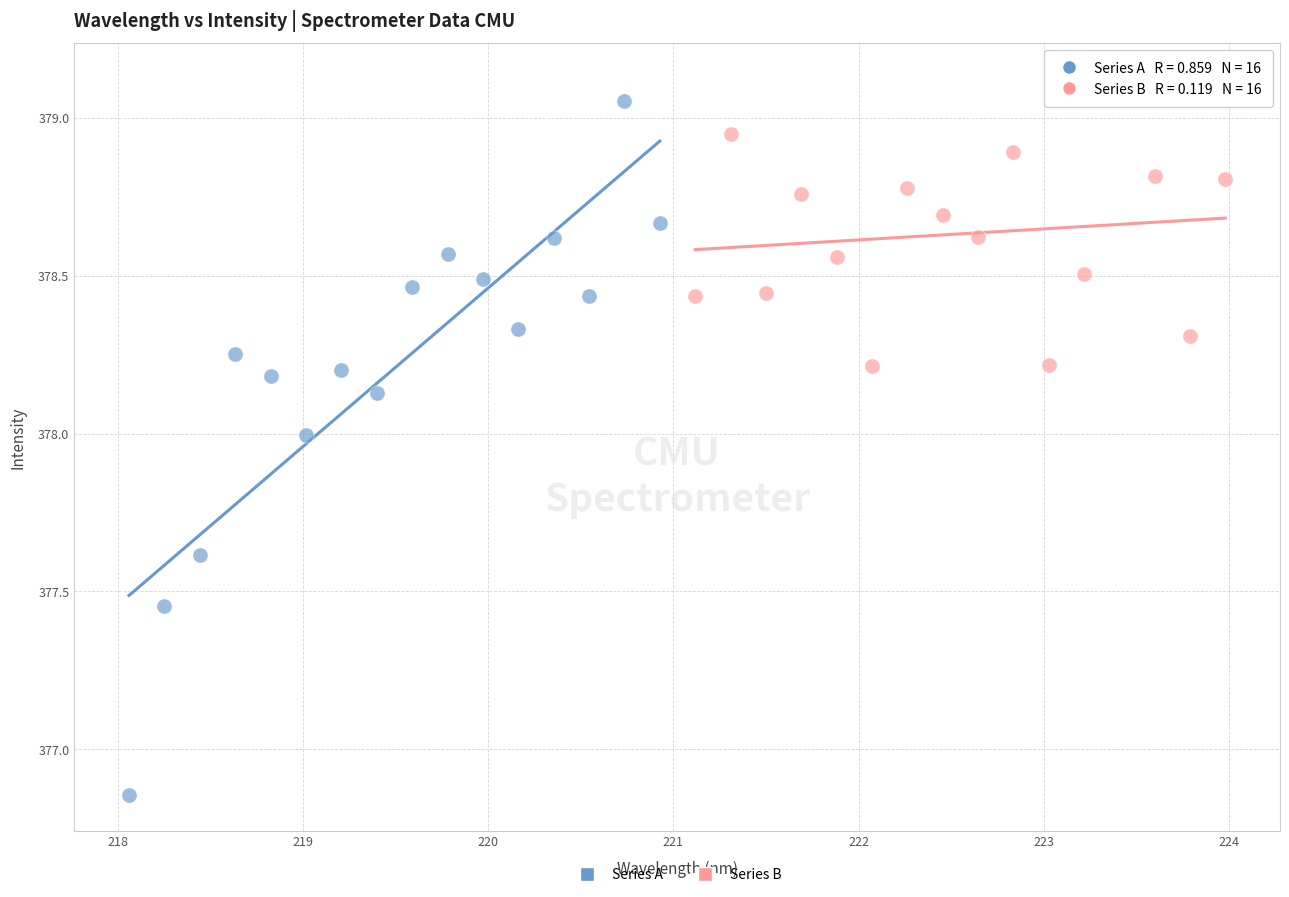

Which series contains the lowest Y value?

Series A